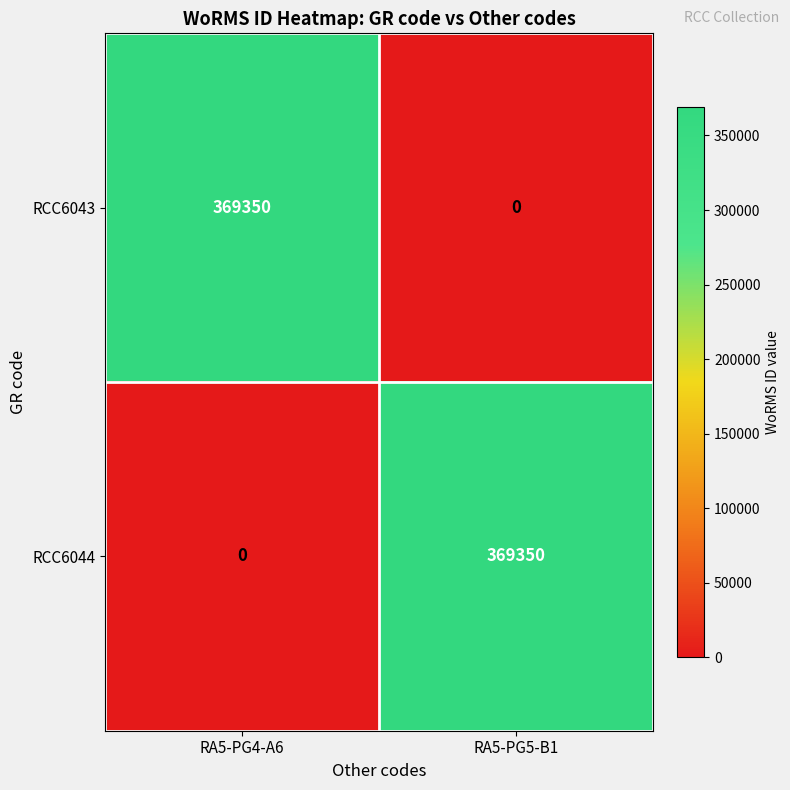

True or false: RCC6044 has a value of 0 at RA5-PG4-A6.

True